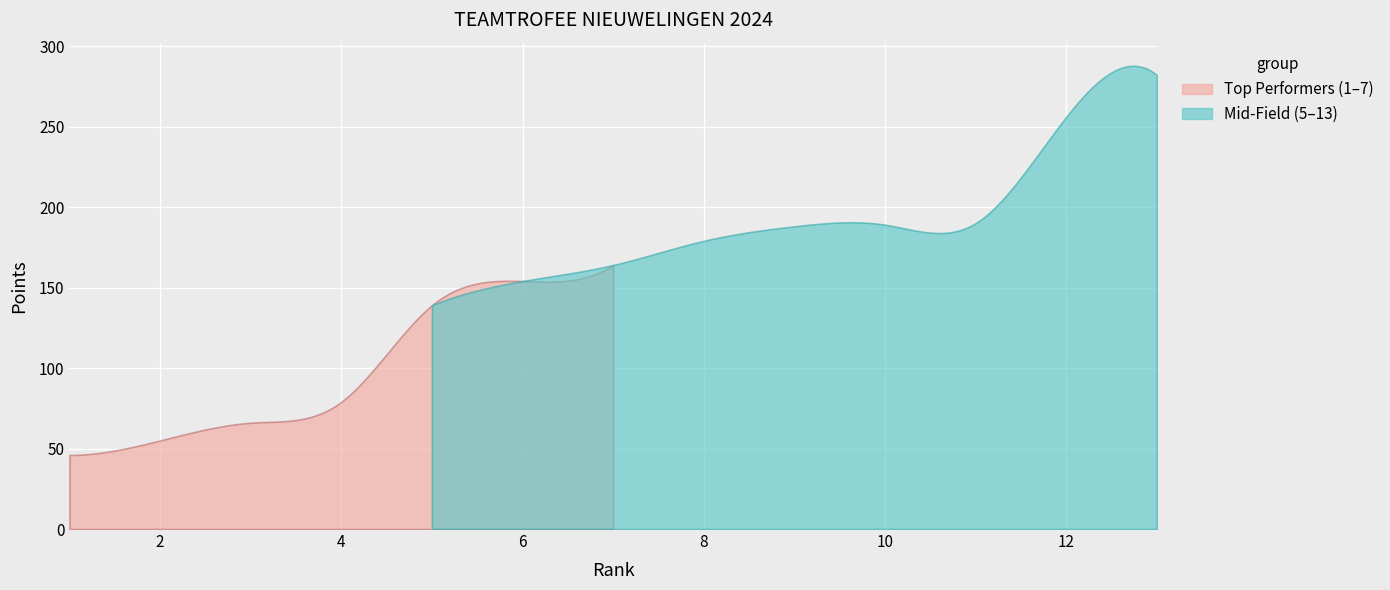

What is the difference between the maximum and second lowest values?

227